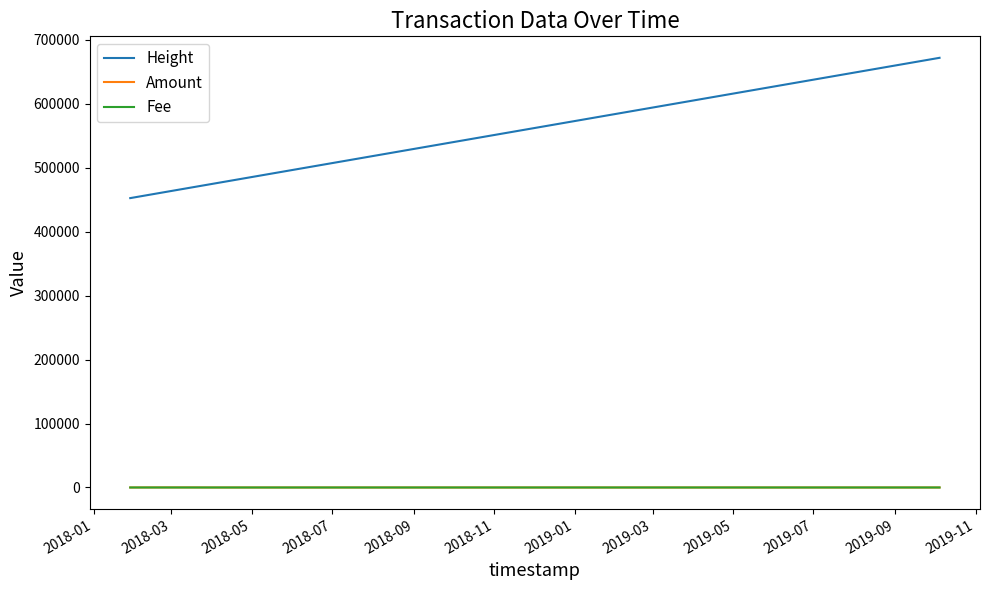

What is the maximum value shown in the chart?

671802.0